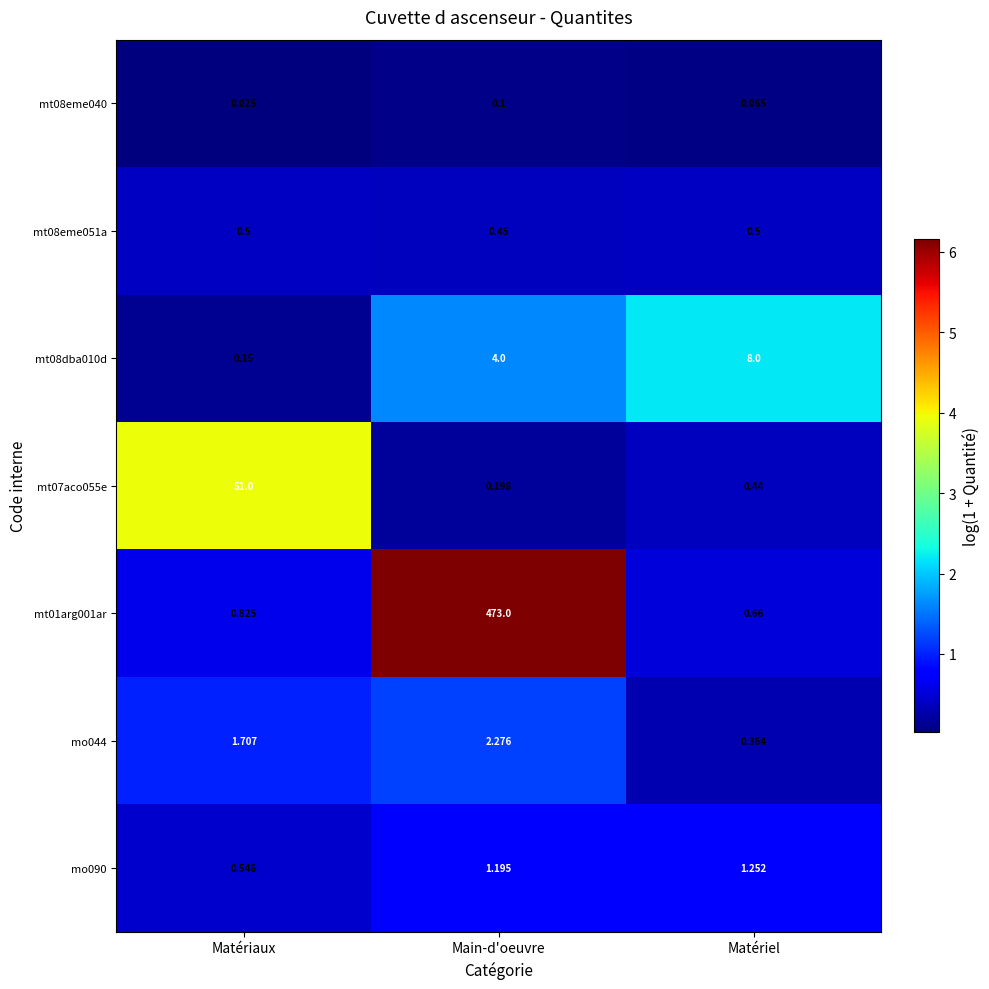

How many data points does each series have?

3